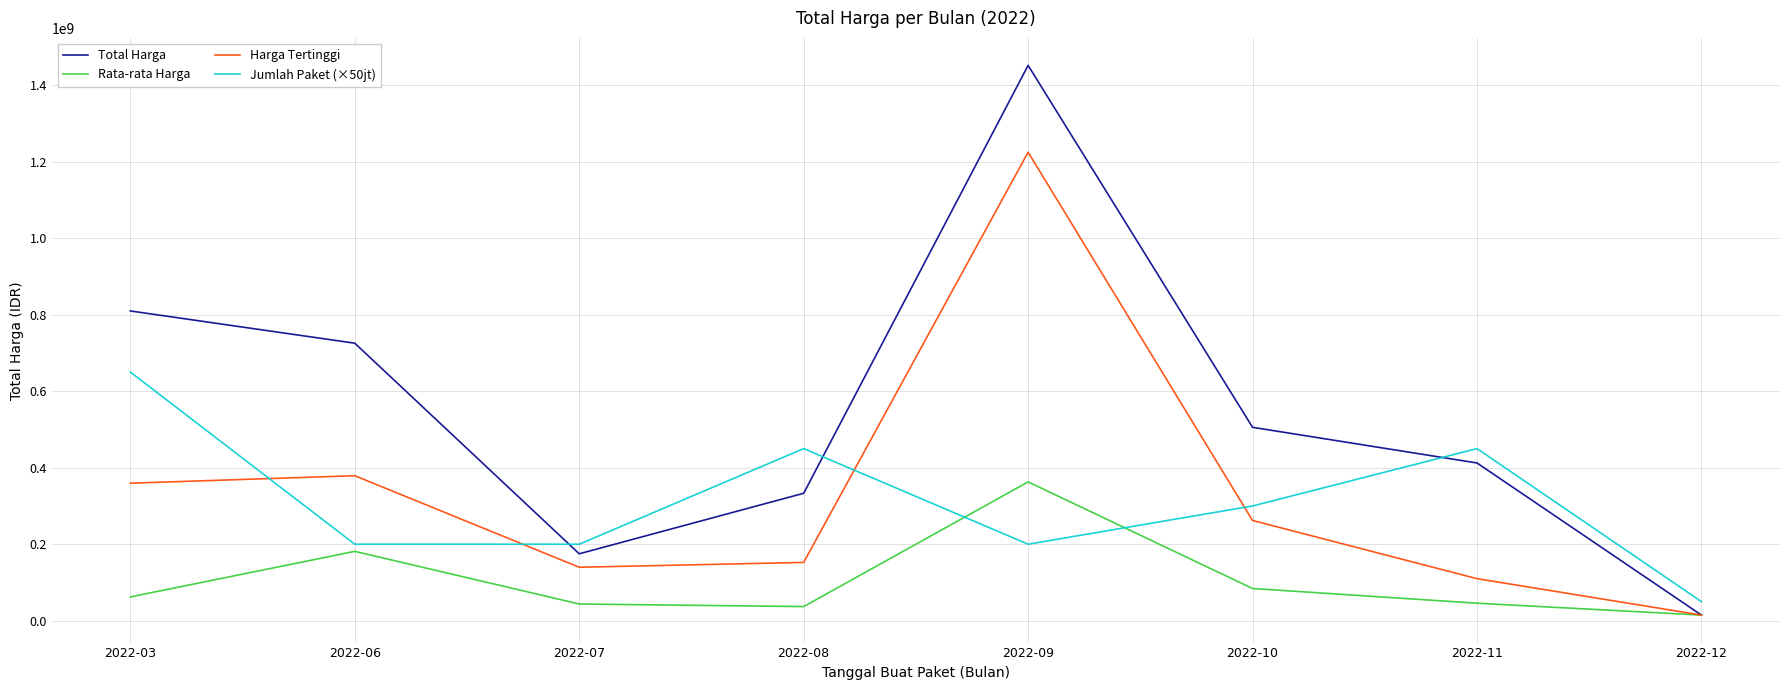

How many intersections are there between Total Harga and Jumlah Paket (×50jt)?

3